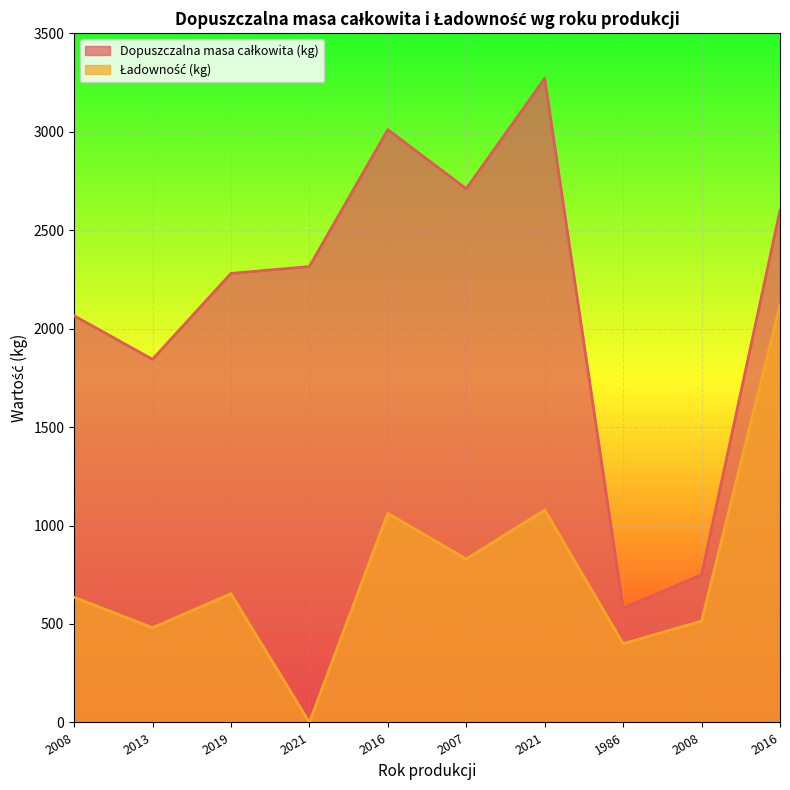

Rank the series at 2008 from lowest to highest value.

Ładowność (kg), Dopuszczalna masa całkowita (kg)